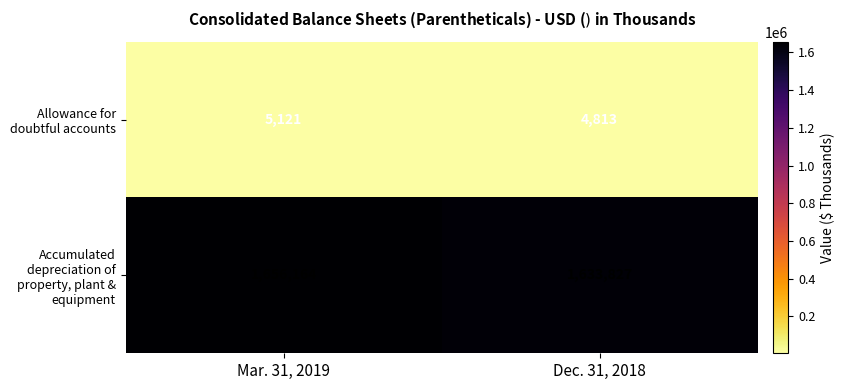

List the series in order of their peak value, lowest first.

Allowance for doubtful accounts, Accumulated depreciation of property, plant & equipment